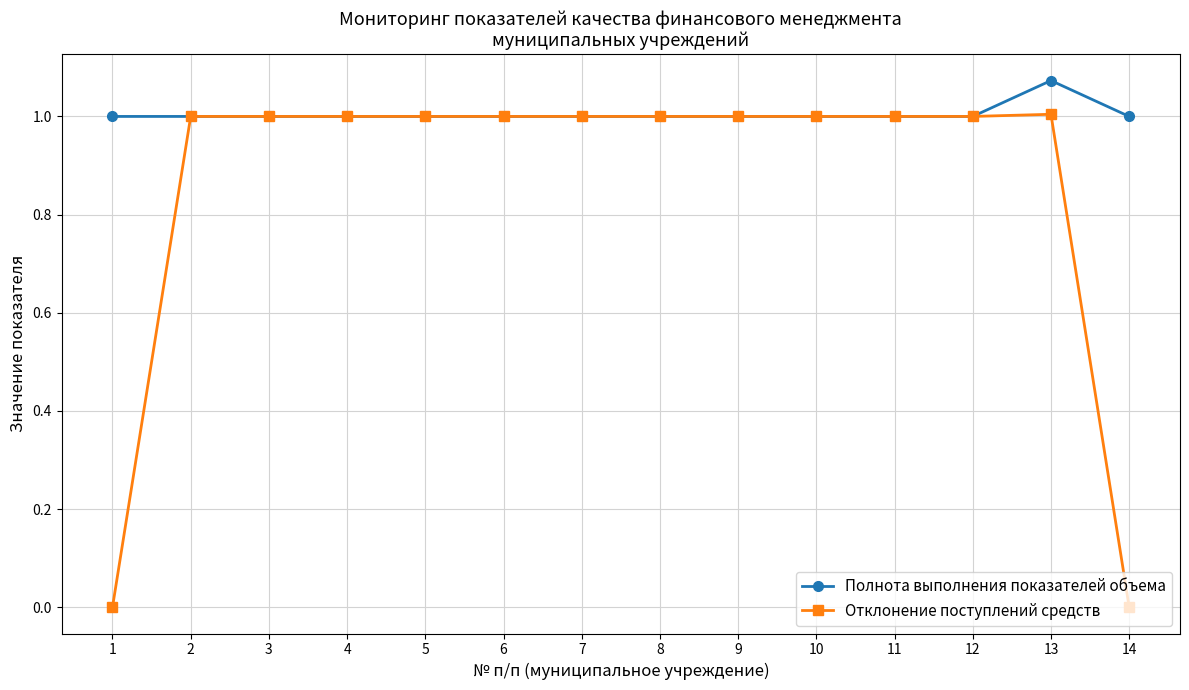

Which series has the widest spread of values?

Отклонение поступлений средств